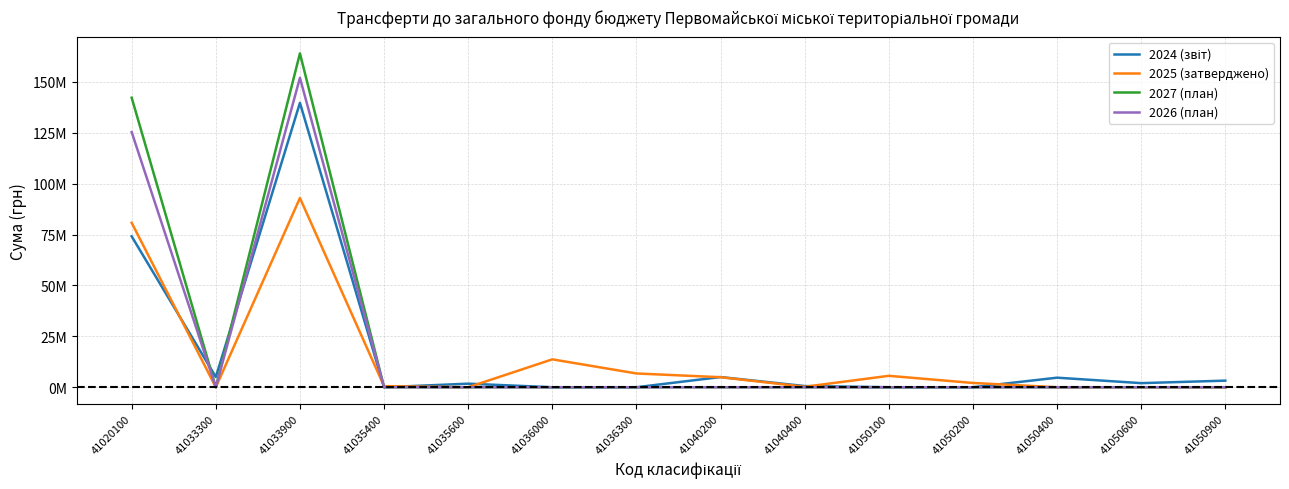

What is the difference between the highest and lowest values at 41050200?

2102101